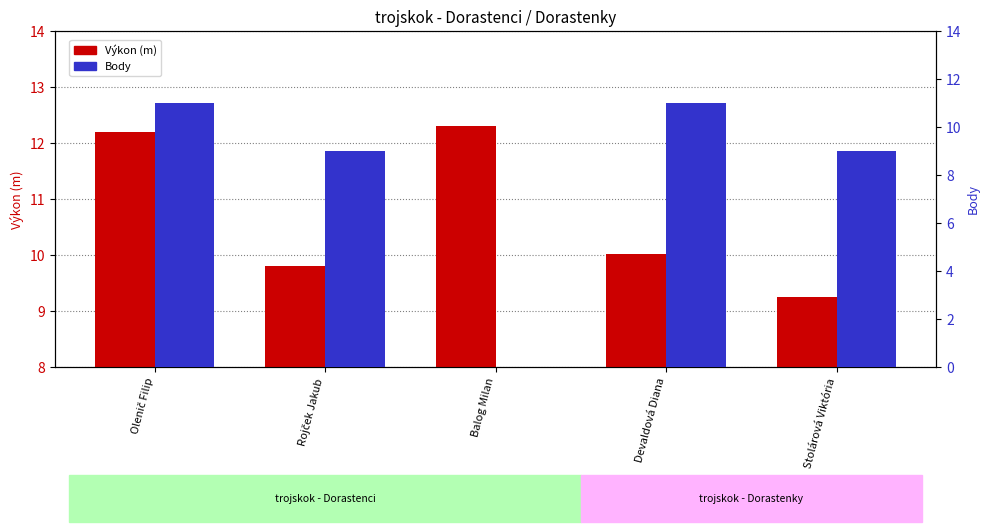

What is the difference between the second highest and second lowest values in the Výkon series?

2.4